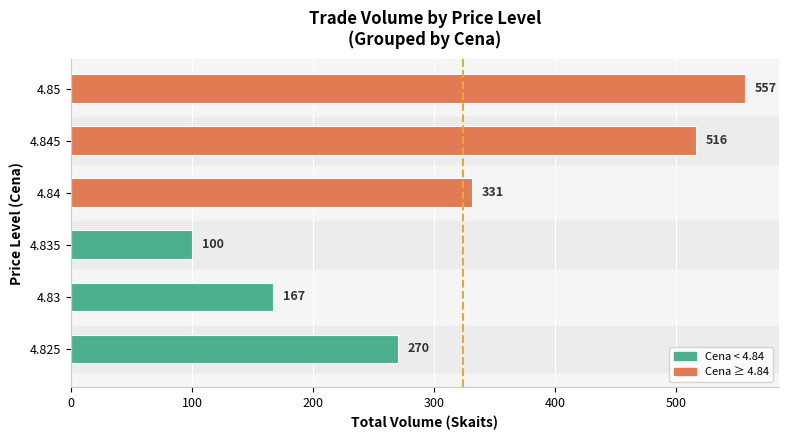

Rank the categories by value from lowest to highest.

4.835, 4.83, 4.825, 4.84, 4.845, 4.85